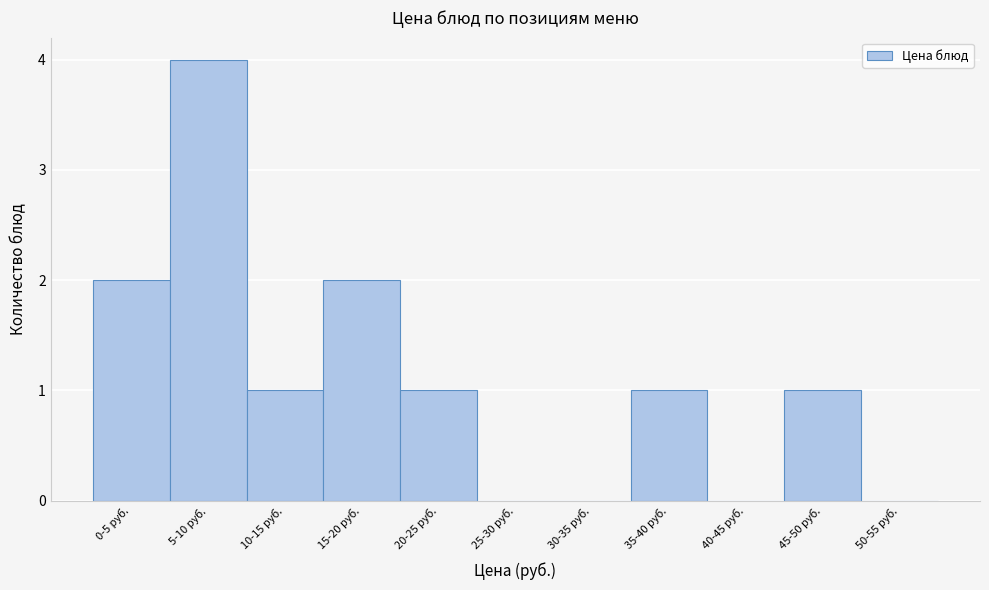

Reading left to right, list all the values displayed in this chart.

0-5 руб.=2	5-10 руб.=4	10-15 руб.=1	15-20 руб.=2	20-25 руб.=1	25-30 руб.=0	30-35 руб.=0	35-40 руб.=1	40-45 руб.=0	45-50 руб.=1	50-55 руб.=0